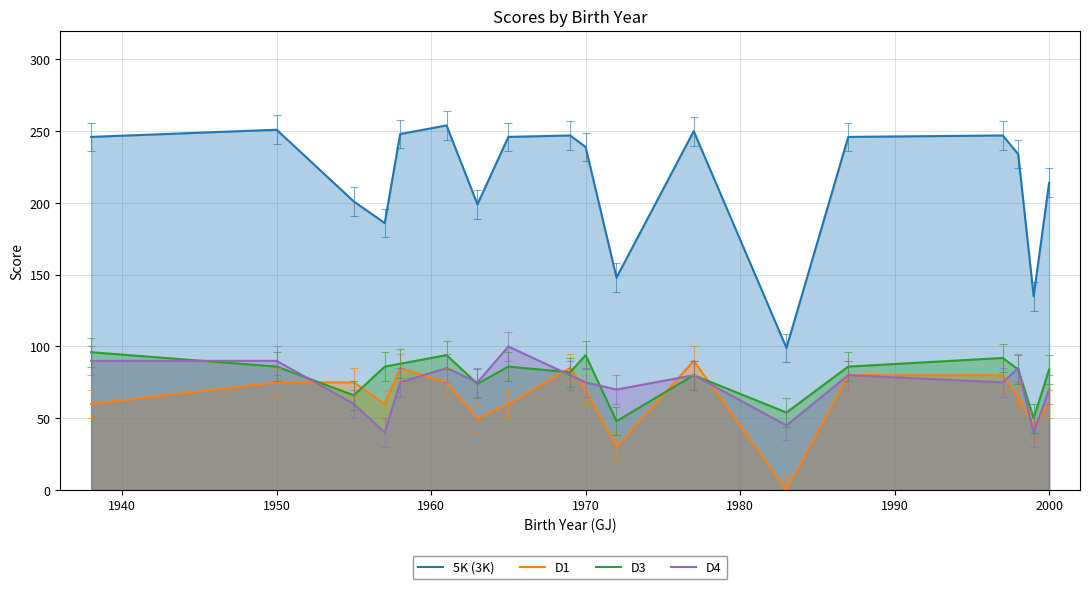

Does the chart display data point markers on the line(s)?

No